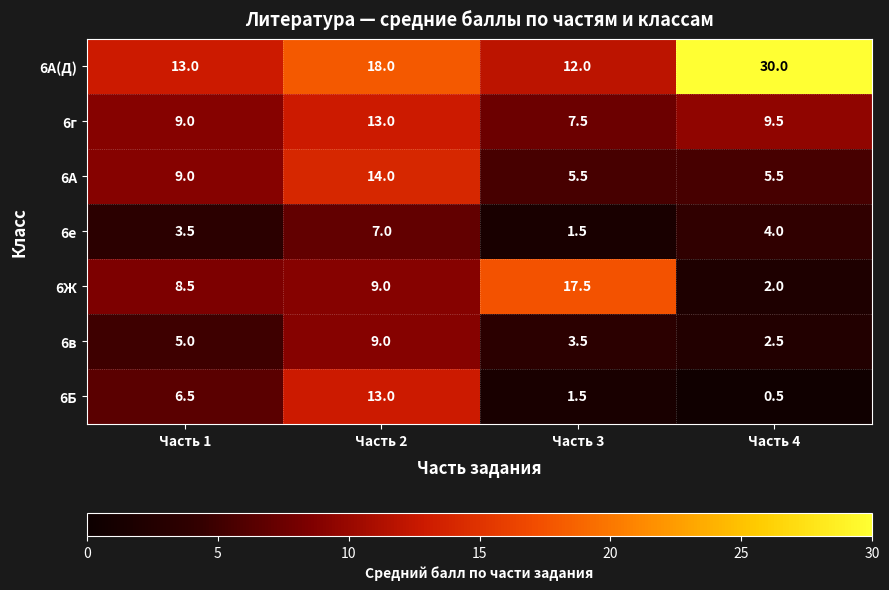

What is the difference between the second highest and second lowest values in the 6в series?

1.5